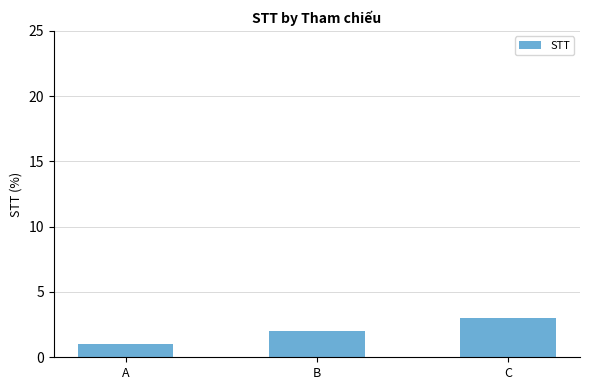

Which has a higher value, A or B?

B